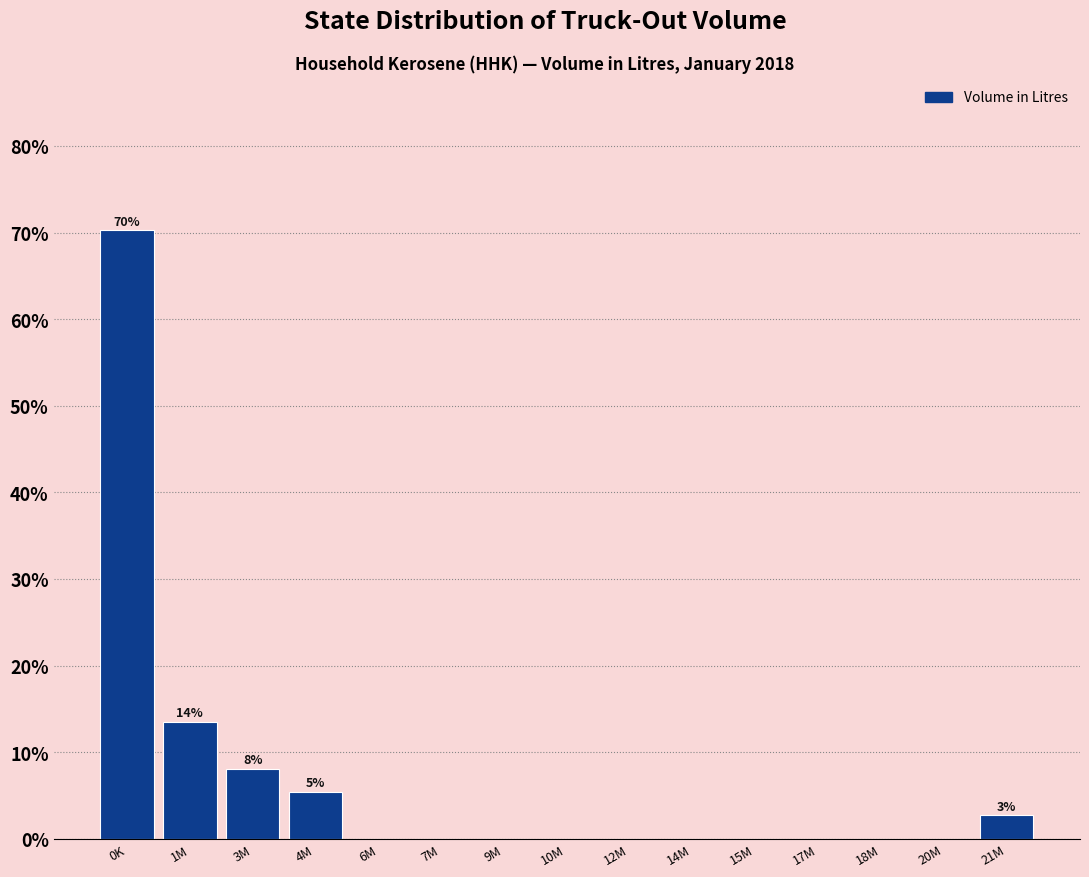

Reading right to left, list all the values displayed in this chart.

21M=2.7	20M=0.0	18M=0.0	17M=0.0	15M=0.0	14M=0.0	12M=0.0	10M=0.0	9M=0.0	7M=0.0	6M=0.0	4M=5.4	3M=8.1	1M=13.5	0K=70.3